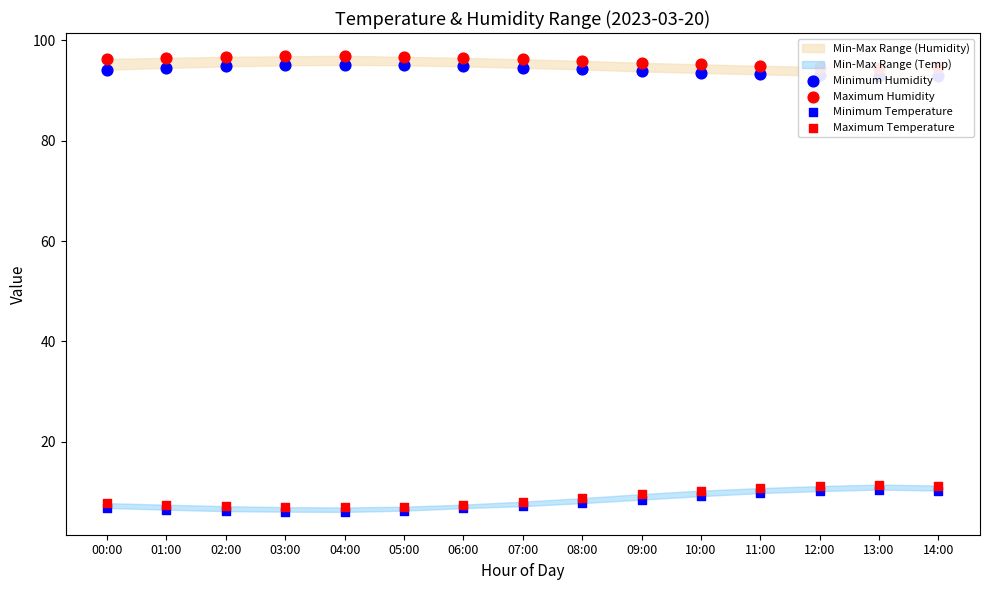

Which series contains the highest Y value?

Maximum Humidity